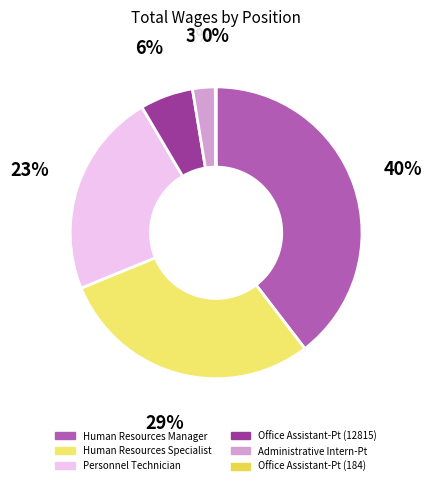

Is the sum of Office Assistant-Pt (12815) and Human Resources Specialist greater than half?

No